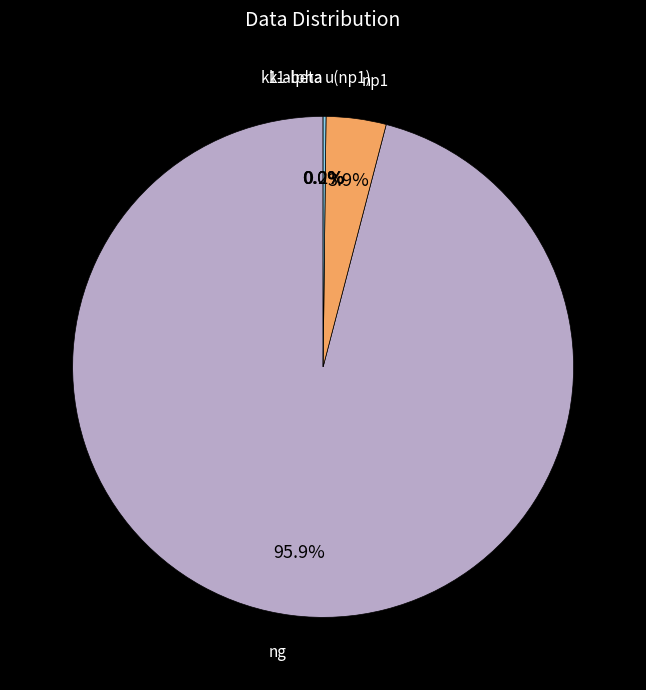

Is there any slice that represents more than half of the pie?

Yes